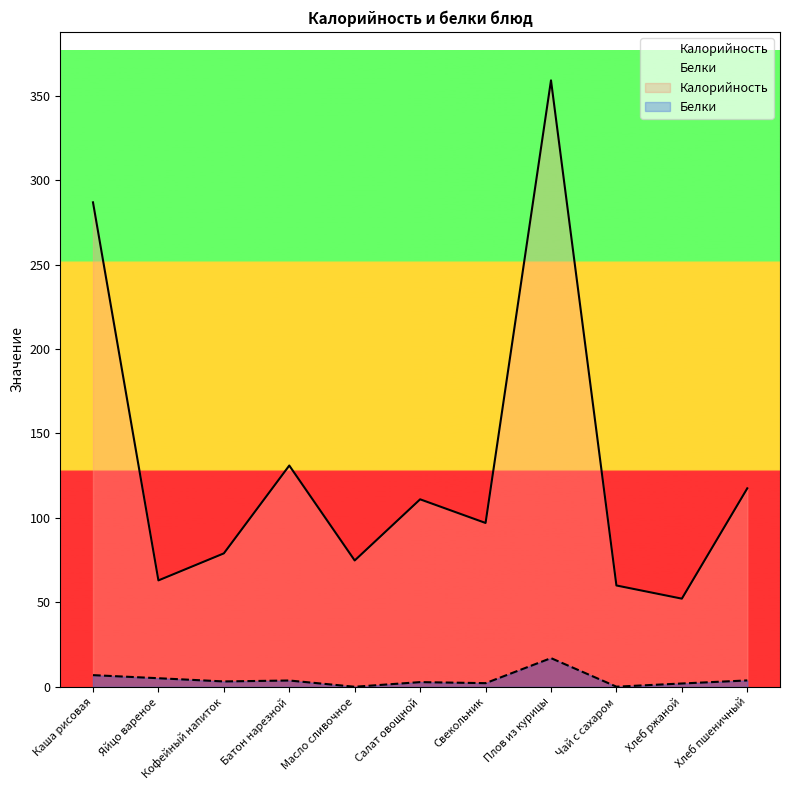

Is it true that Калорийность equals 53.9 at Батон нарезной?

False